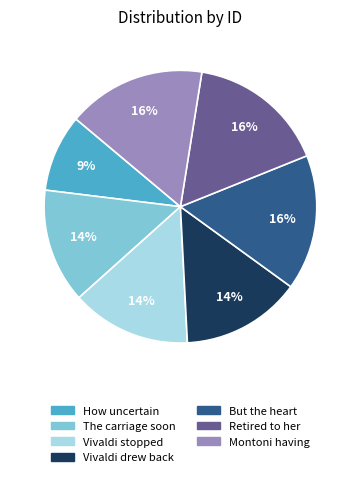

Is the sum of Retired to her and Vivaldi stopped greater than half?

No